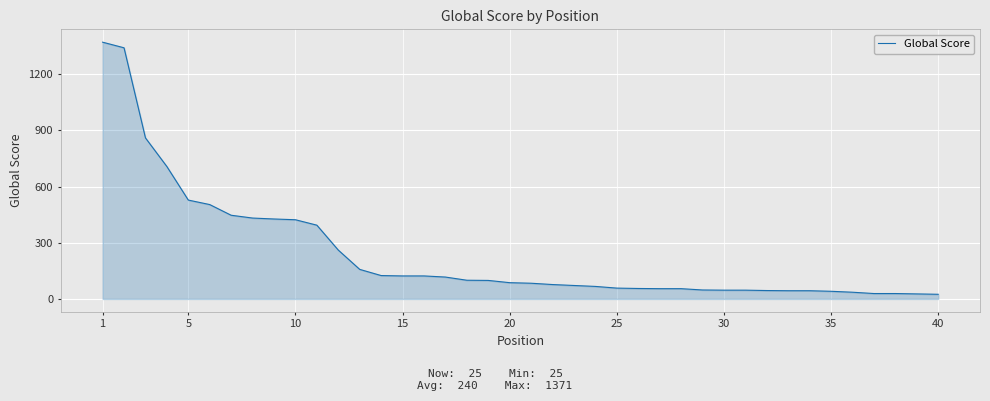

What is the difference between the maximum and minimum values?

1346